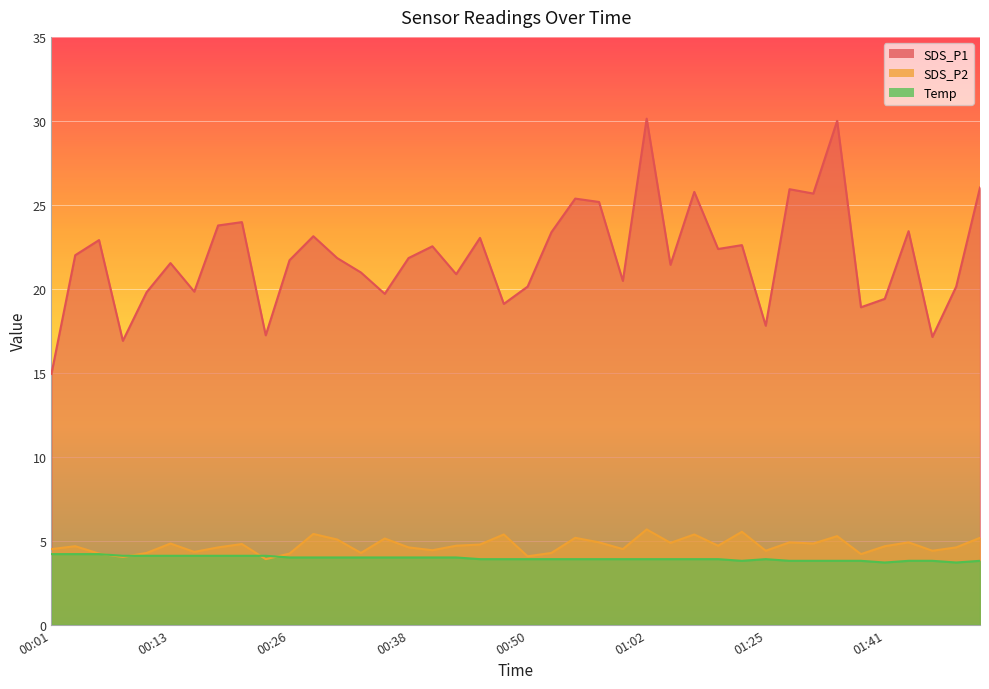

What is the label of the 5th point from the left?

00:11